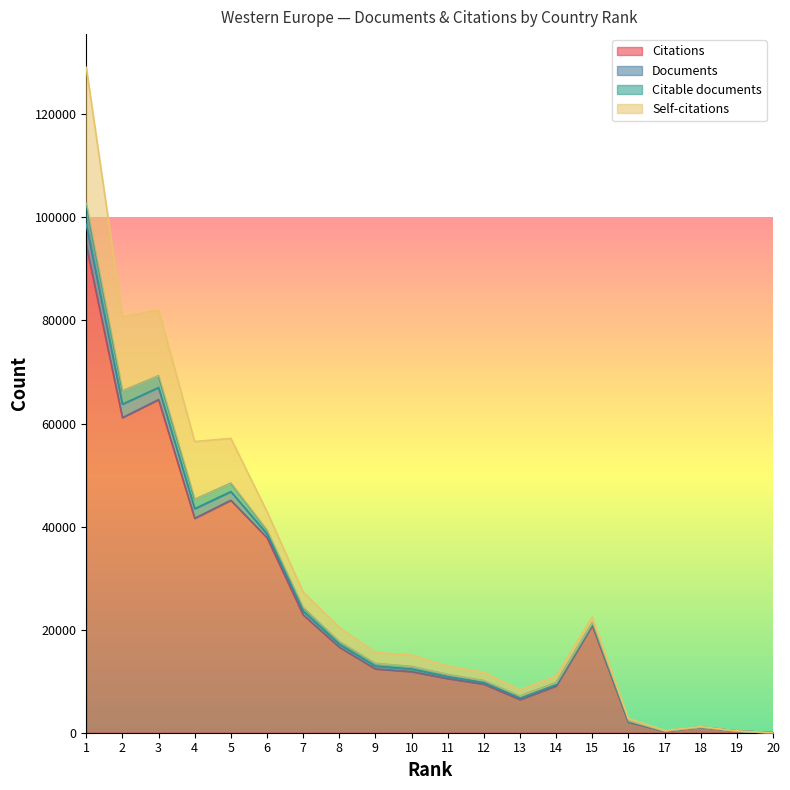

The value of Documents at 20 is 9. True or false?

True